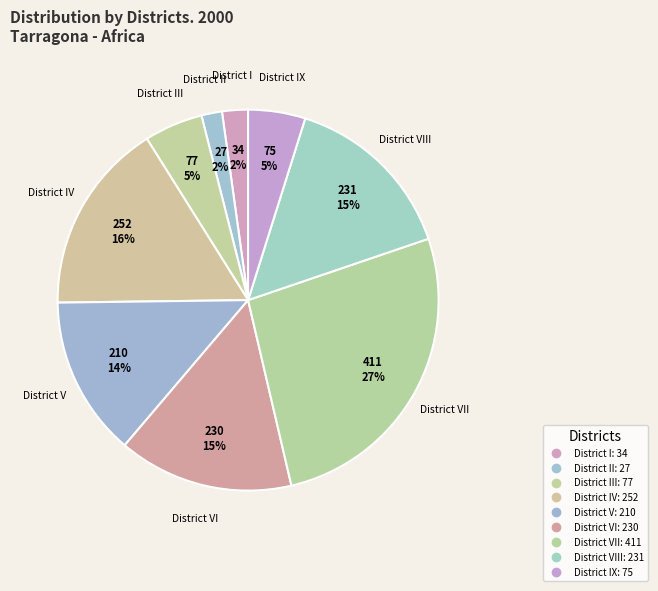

How many segments does this pie chart have?

9